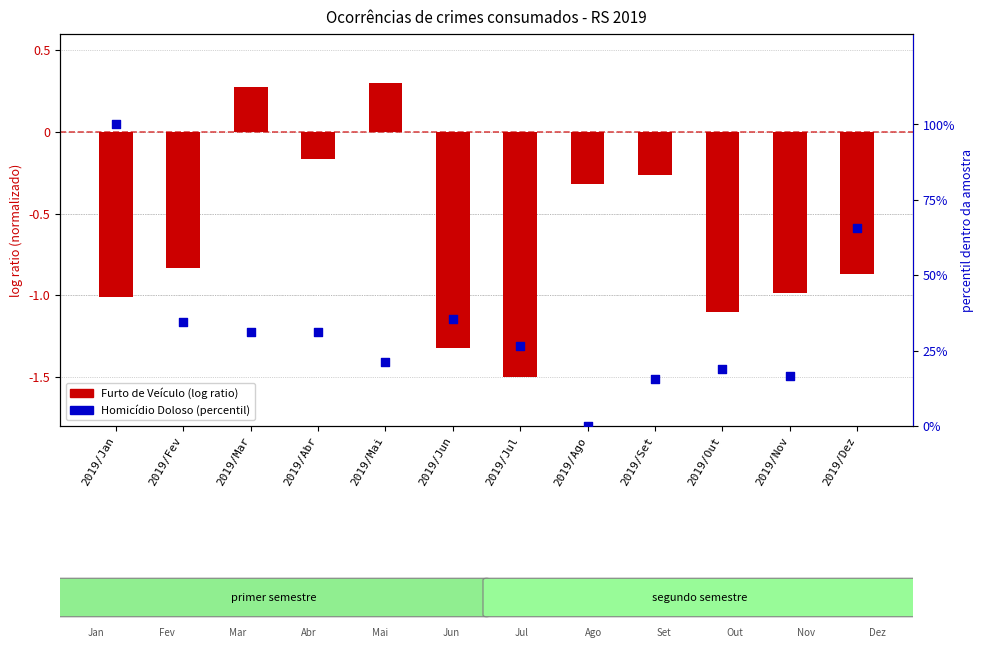

At which category is the sum across all series the highest?

2019/Jan